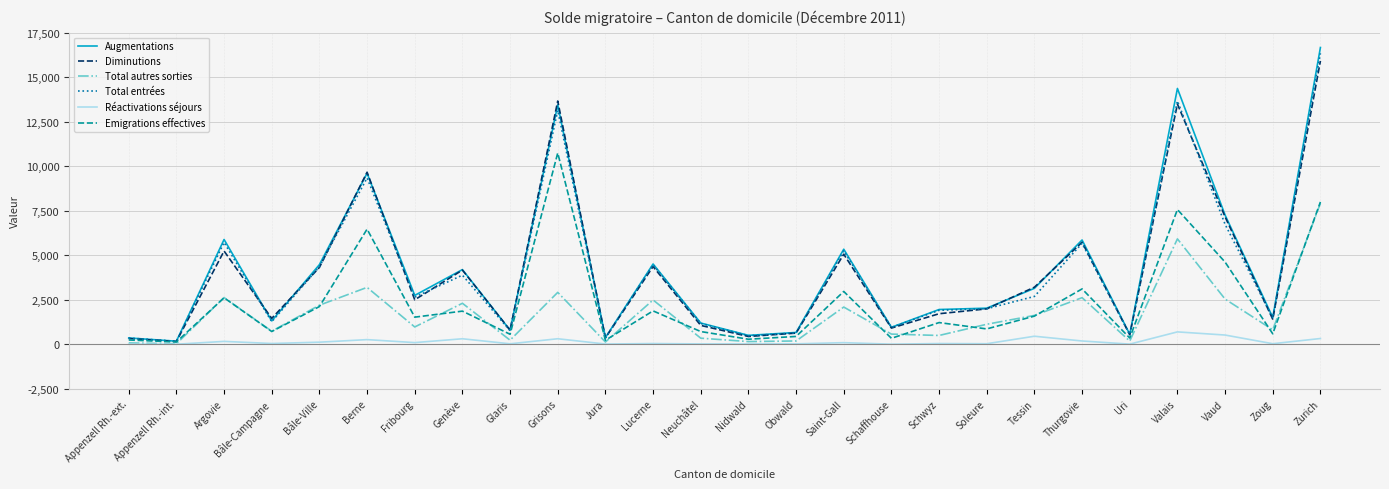

At which category is the sum across all series the highest?

Zurich